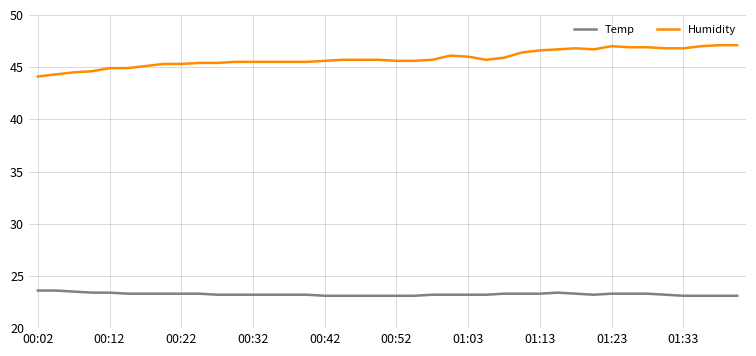

What are all the series names shown in the legend?

Temp, Humidity